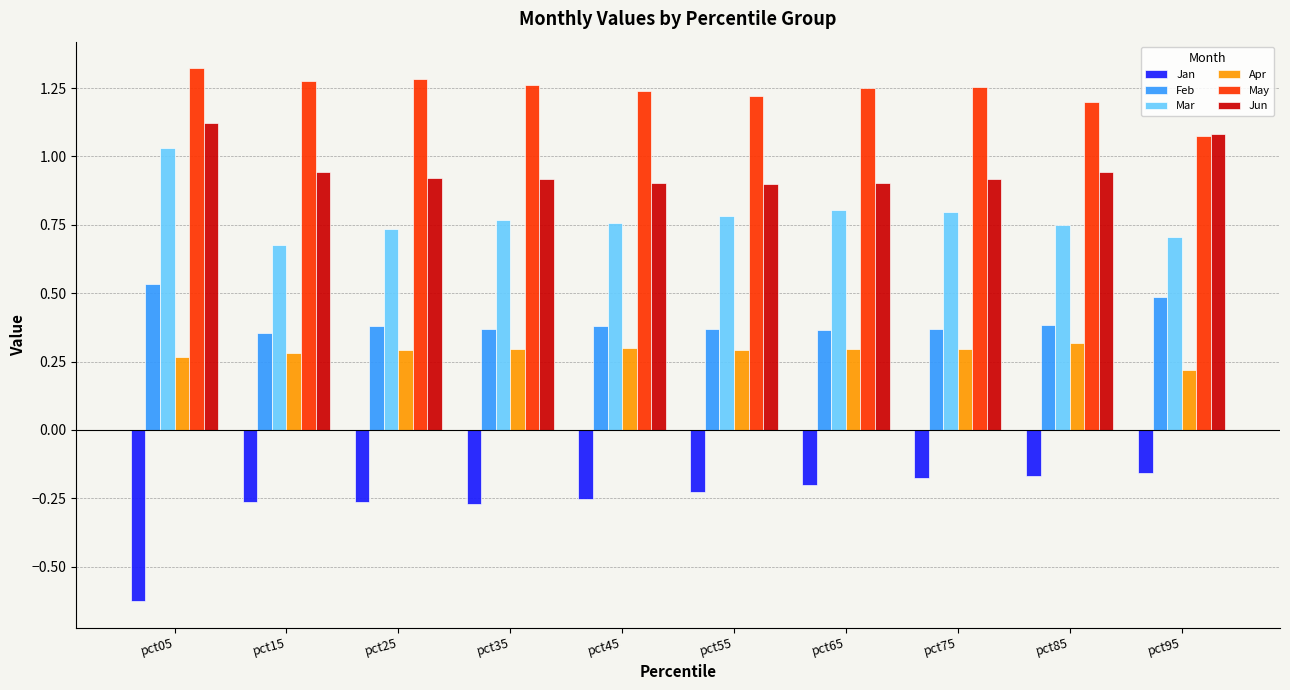

What is the spread (max minus min) of values at pct75?

1.4